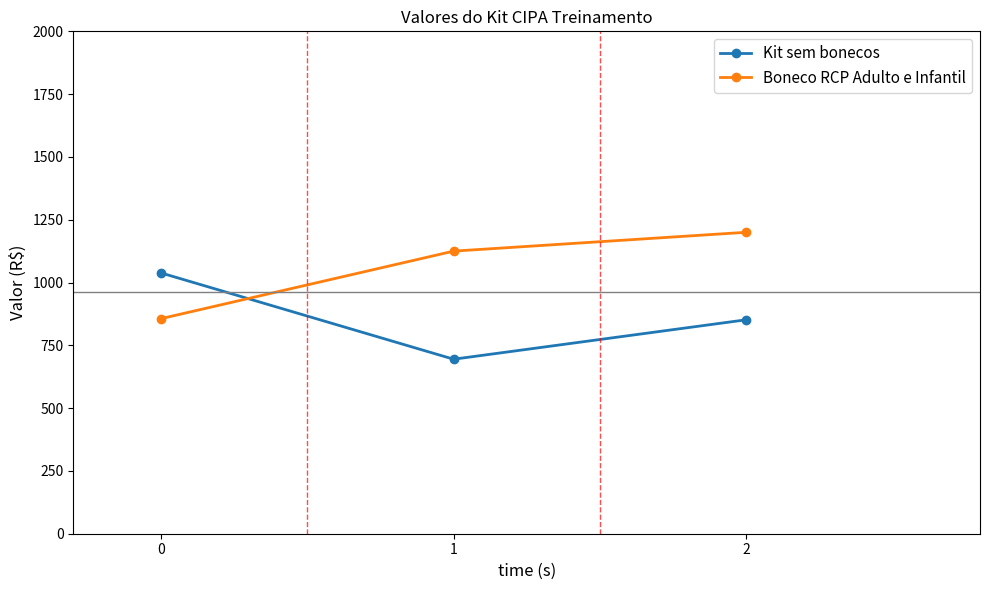

Between 0 and 2, which series saw the biggest shift?

Boneco RCP Adulto e Infantil